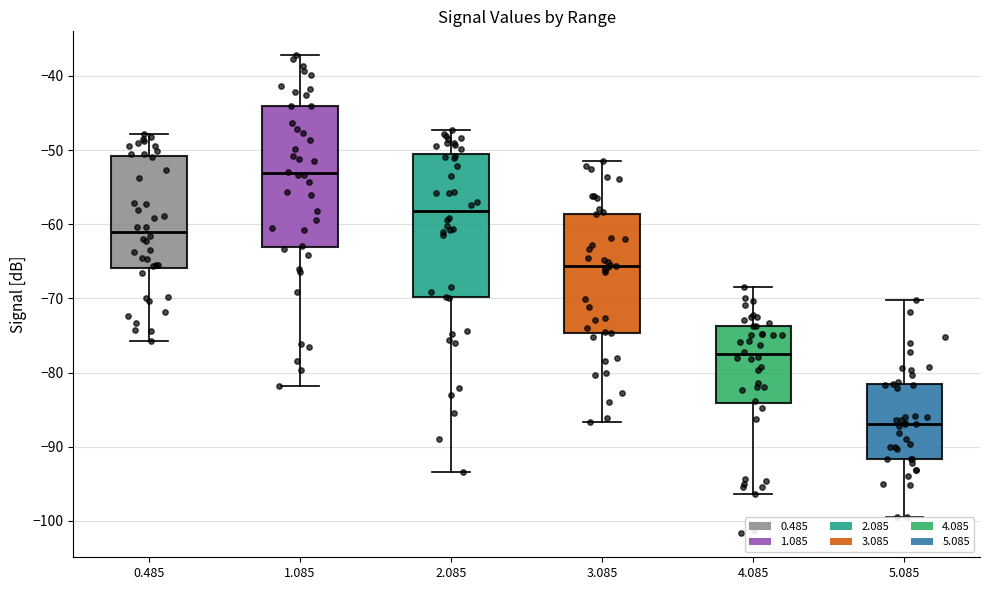

Reading left to right, read every box against the y-axis: the position of its median line, the range the box covers, and the ends of its whiskers. The values are not printed on the chart, so give them approximately, as read against the axis.

0.485: median -61, box -66 to -51, whiskers -76 to -48
1.085: median -53, box -63 to -44, whiskers -82 to -37
2.085: median -58, box -70 to -51, whiskers -93 to -47
3.085: median -66, box -75 to -59, whiskers -87 to -51
4.085: median -78, box -84 to -74, whiskers -96 to -68
5.085: median -87, box -92 to -82, whiskers -99 to -70